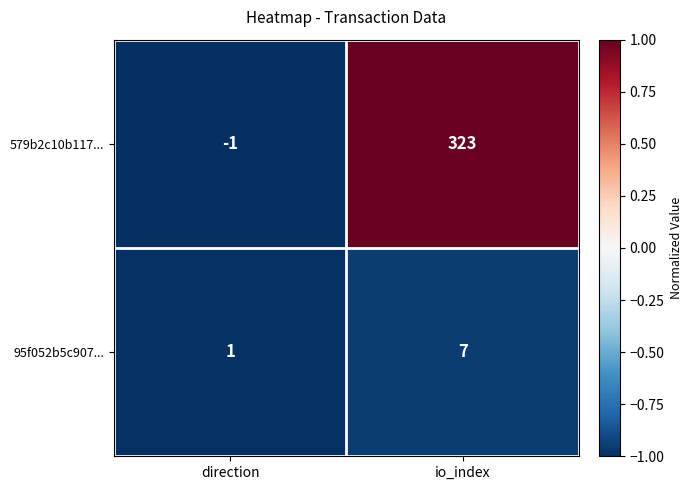

Where is 579b2c10b117... nearest to the value 161?

direction